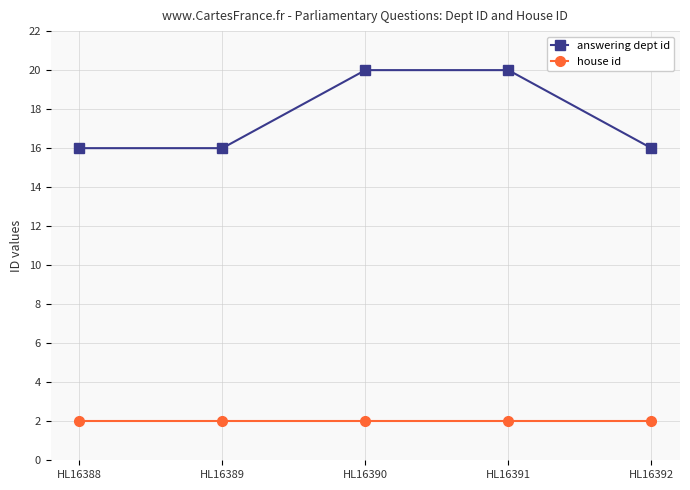

Count the number of categories in the chart.

5